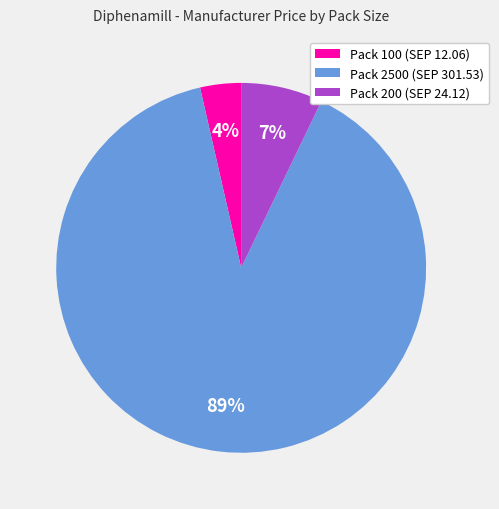

How many segments does this pie chart have?

3